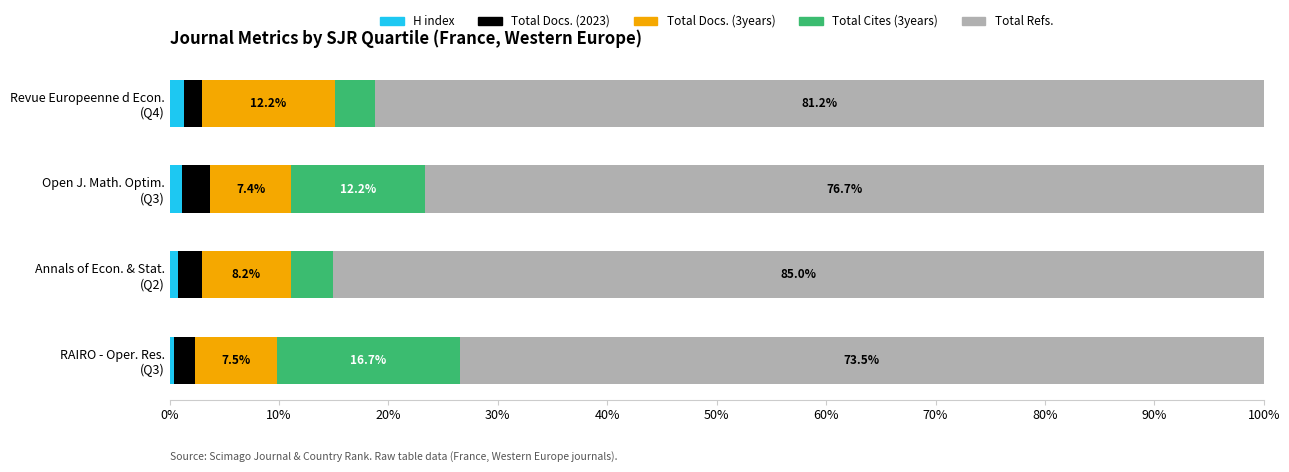

How many series are shown in this chart?

5